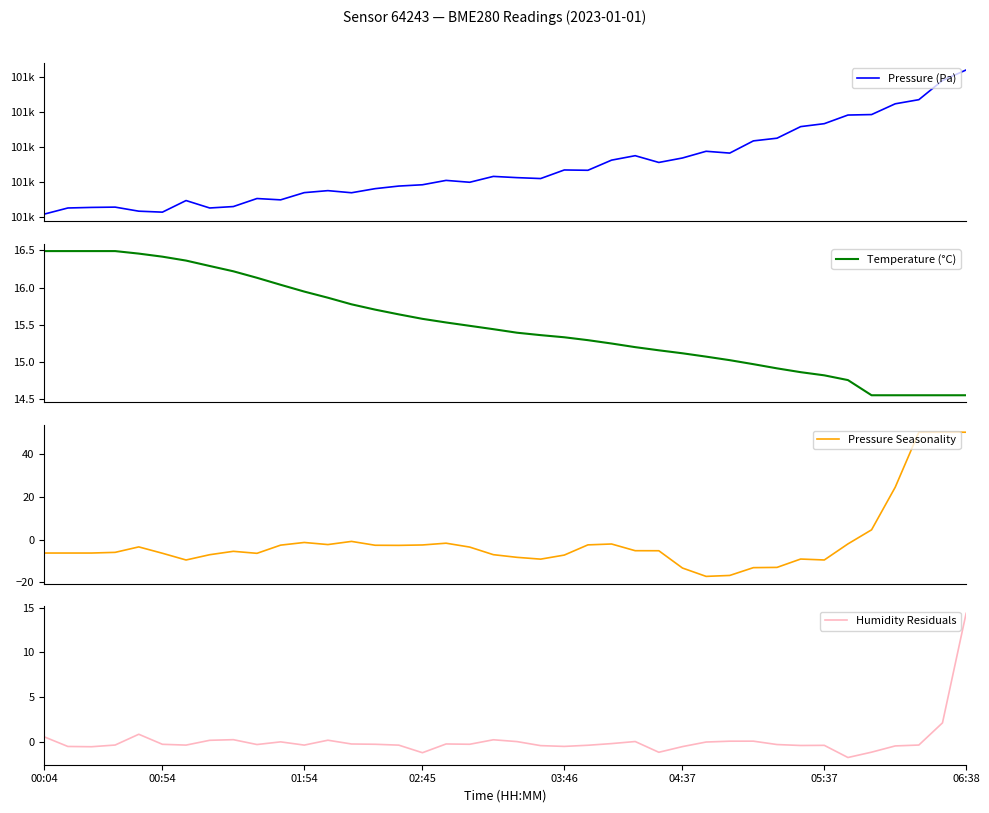

True or false: Temperature (°C) and Humidity Residuals cross at least once.

False